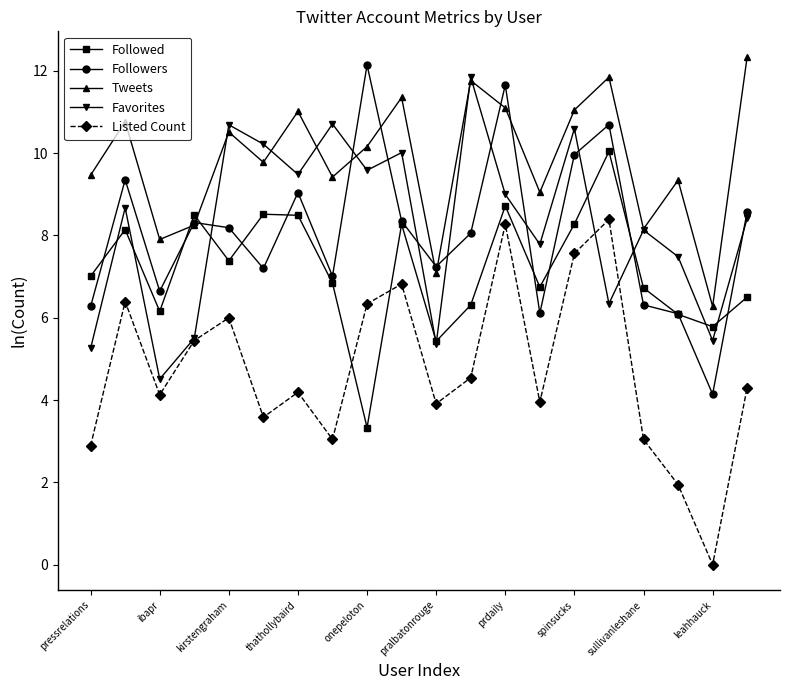

What is the value of the Favorites point at the 12th from the left?

11.8